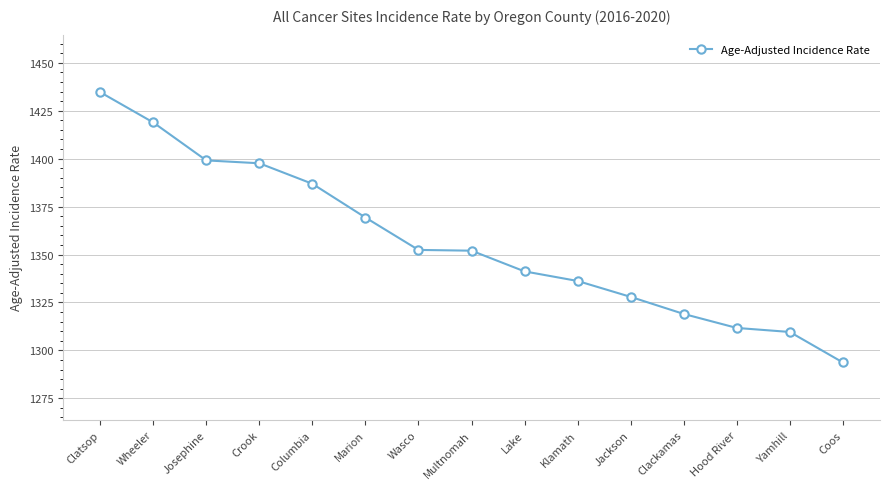

How many distinct data groups are displayed?

1